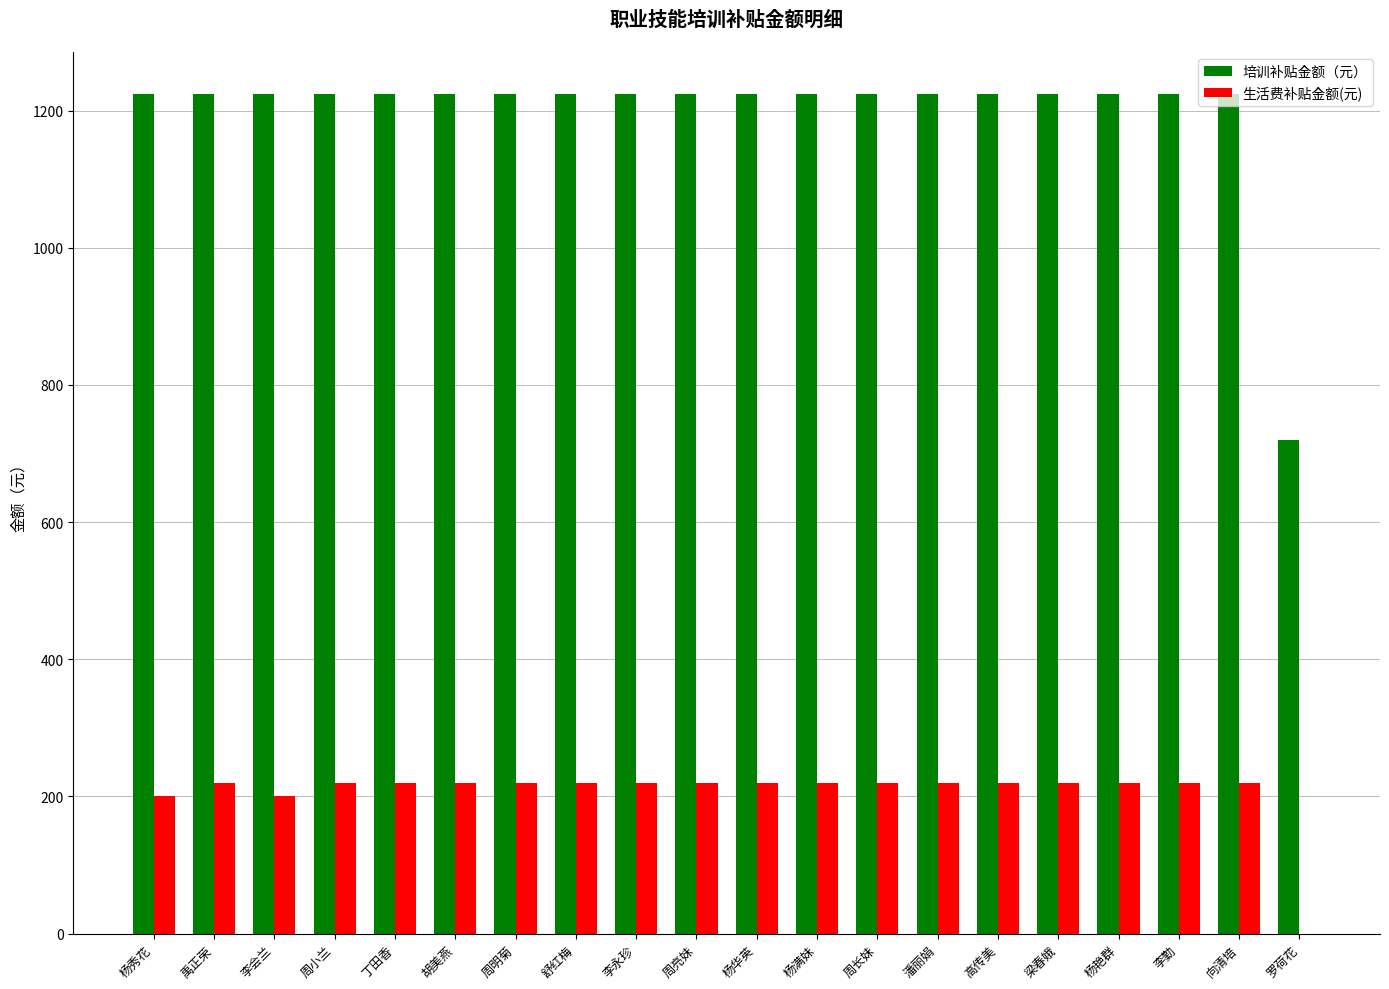

What is the highest value of the 培训补贴金额（元） series?

1224